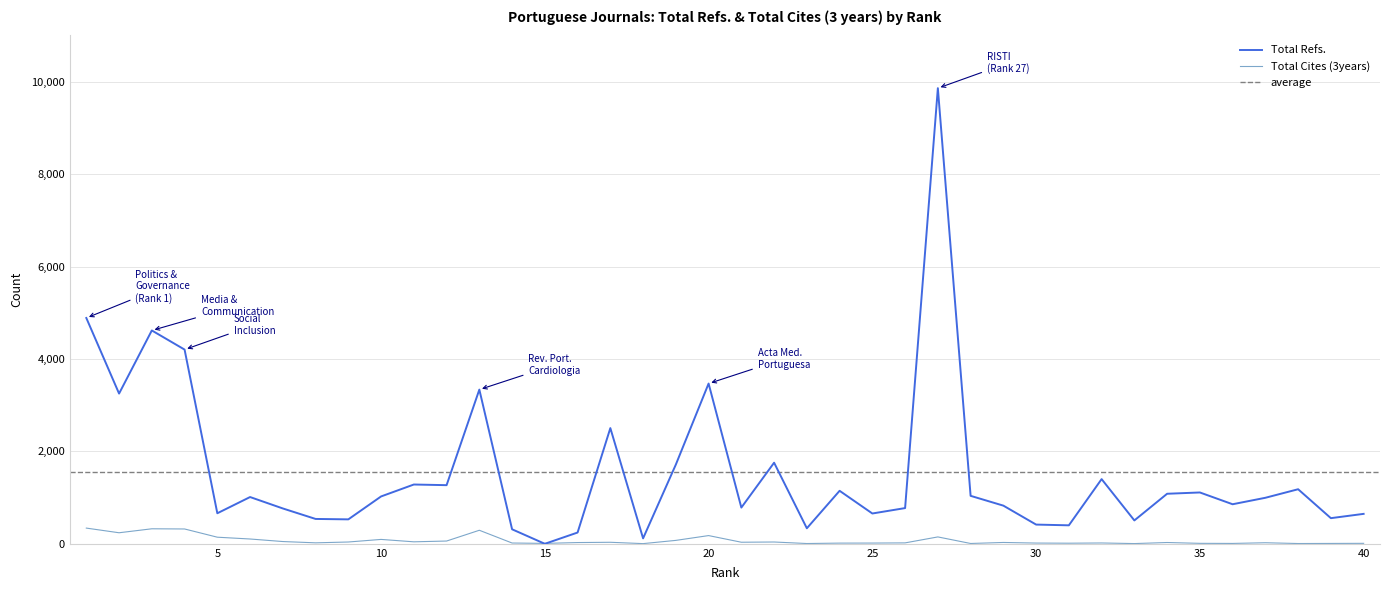

At which category does Total Refs. reach its first local peak?

3